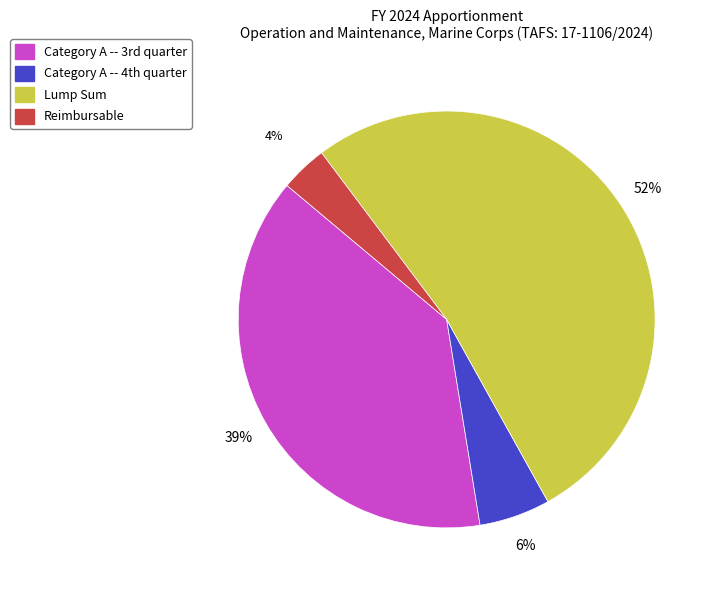

How many segments does this pie chart have?

4